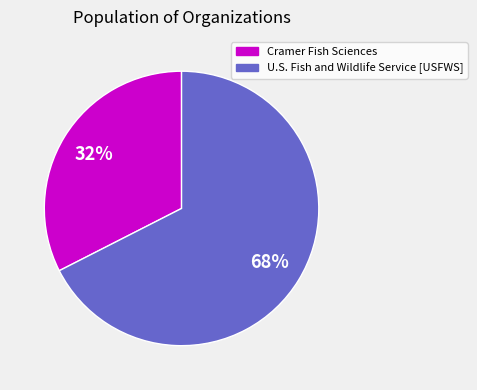

Which category has the smallest portion of the pie?

Cramer Fish Sciences